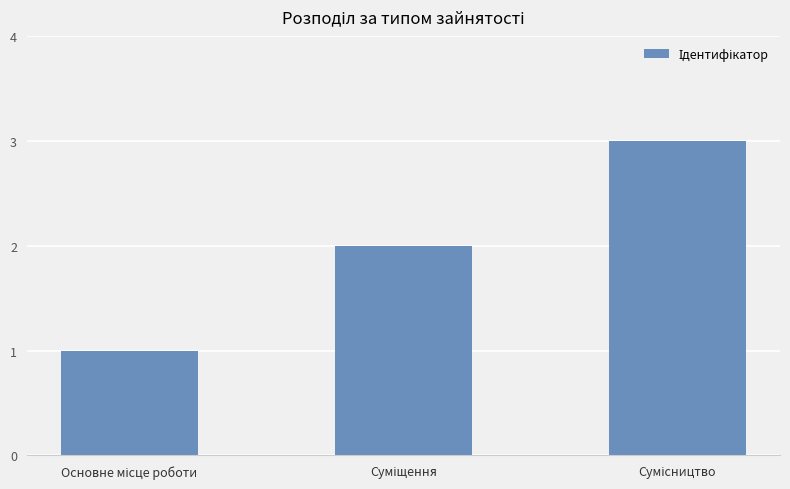

What is the maximum value shown in the chart?

3